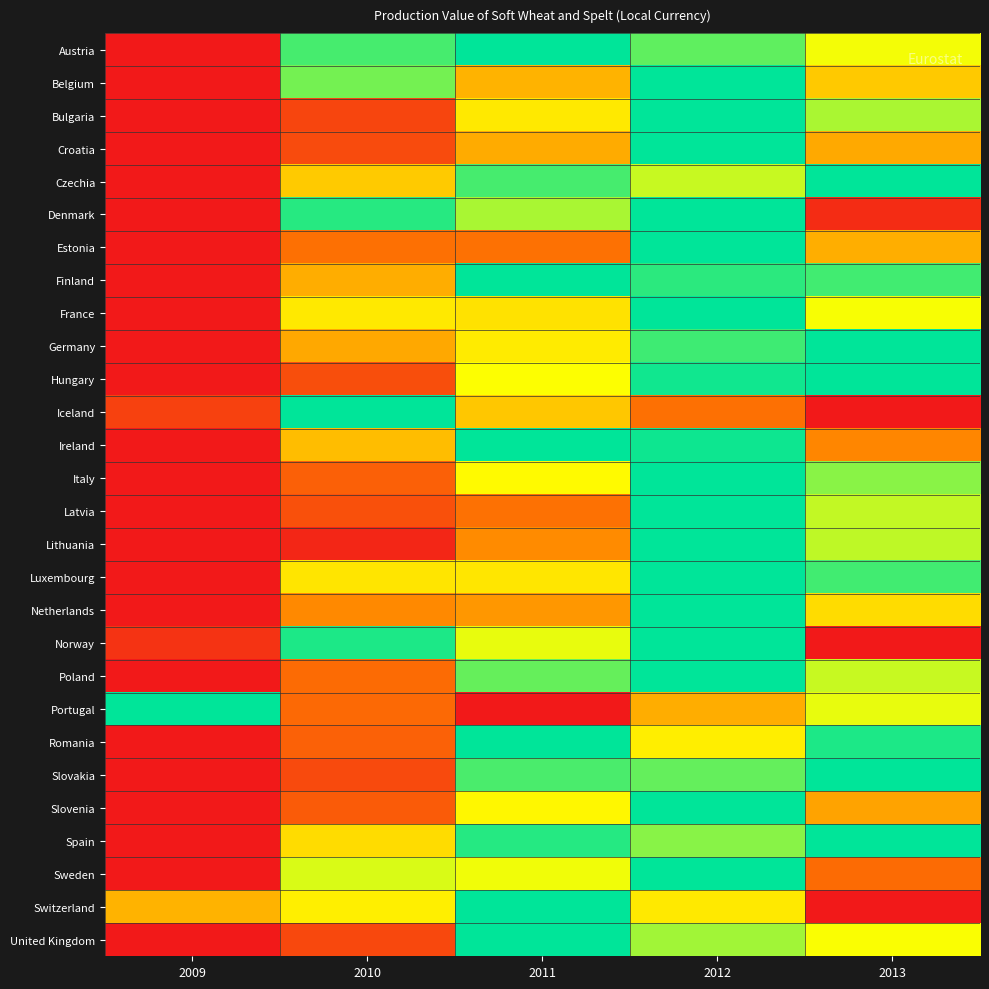

Rank the series at 2009 from highest to lowest value.

Portugal, Switzerland, Iceland, Norway, Austria, Belgium, Bulgaria, Croatia, Czechia, Denmark, Estonia, Finland, France, Germany, Hungary, Ireland, Italy, Latvia, Lithuania, Luxembourg, Netherlands, Poland, Romania, Slovakia, Slovenia, Spain, Sweden, United Kingdom